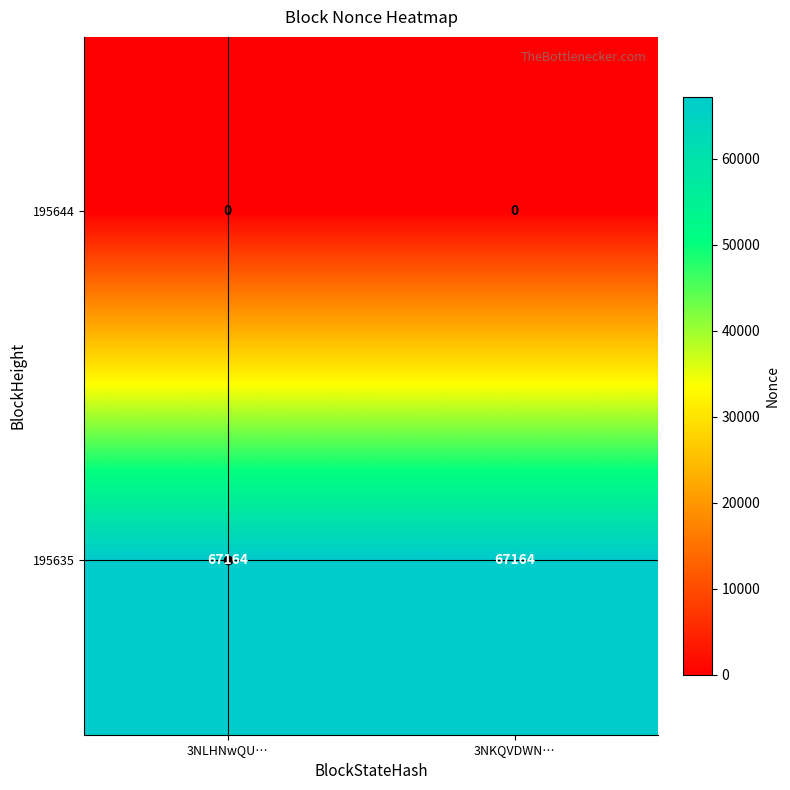

List the series in order of their peak value, lowest first.

195644, 195635